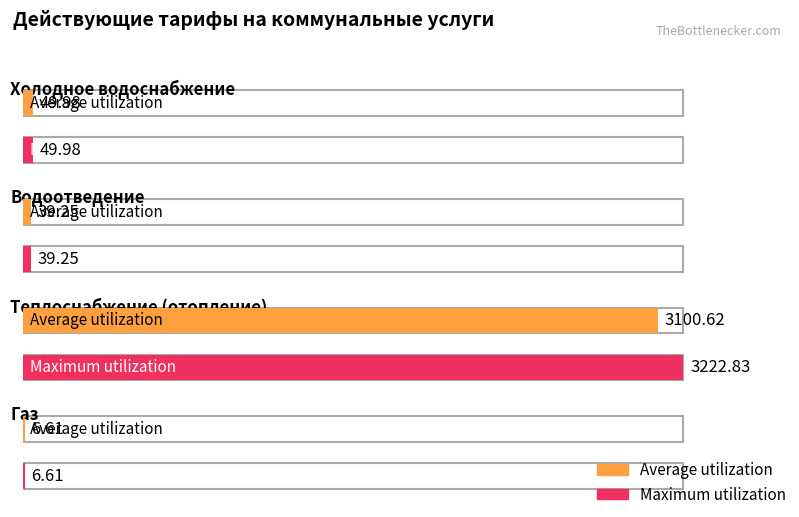

What are all the series names shown in the legend?

Average utilization, Maximum utilization